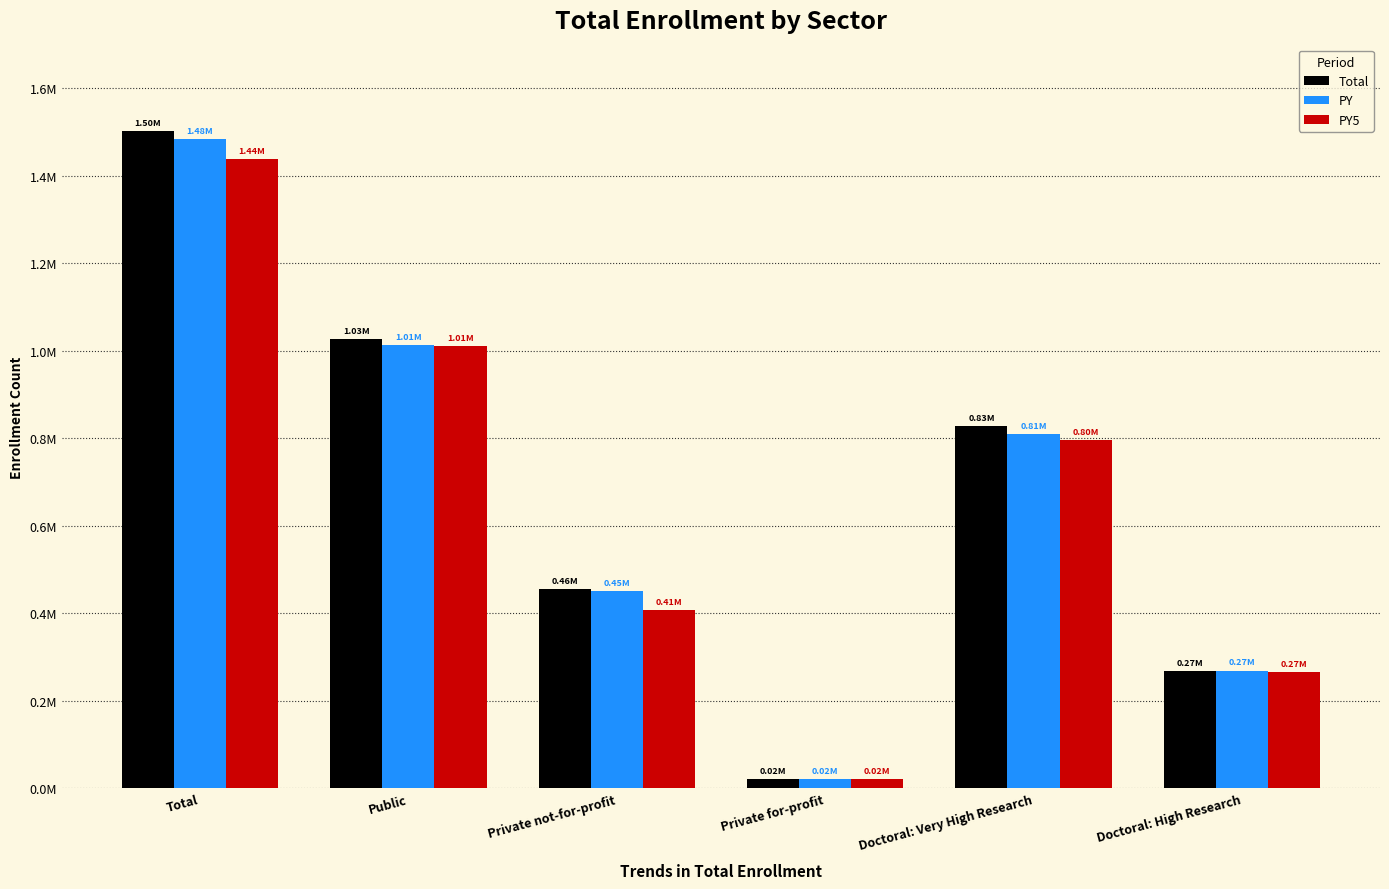

True or false: PY5 has a value of 407553 at Private not-for-profit.

True